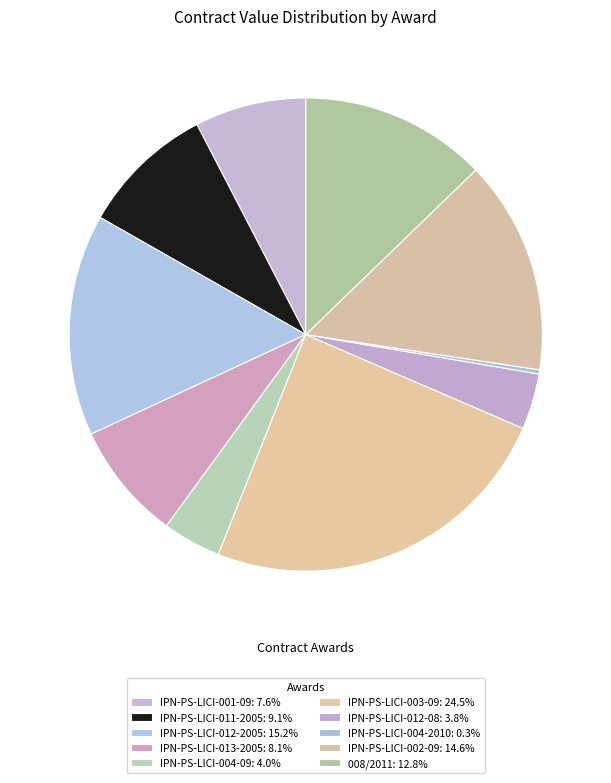

To the nearest percent, what is the average slice percentage?

10%